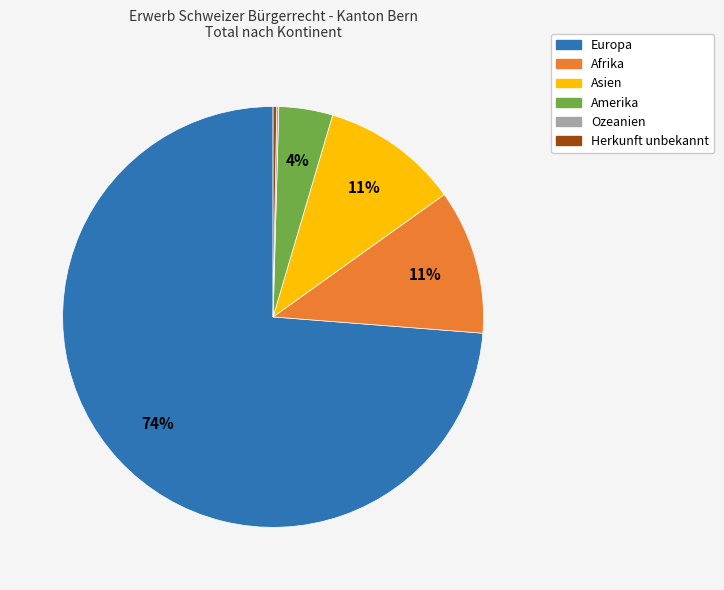

To the nearest percent, what is the difference between the Afrika and Amerika slice percentages?

7%